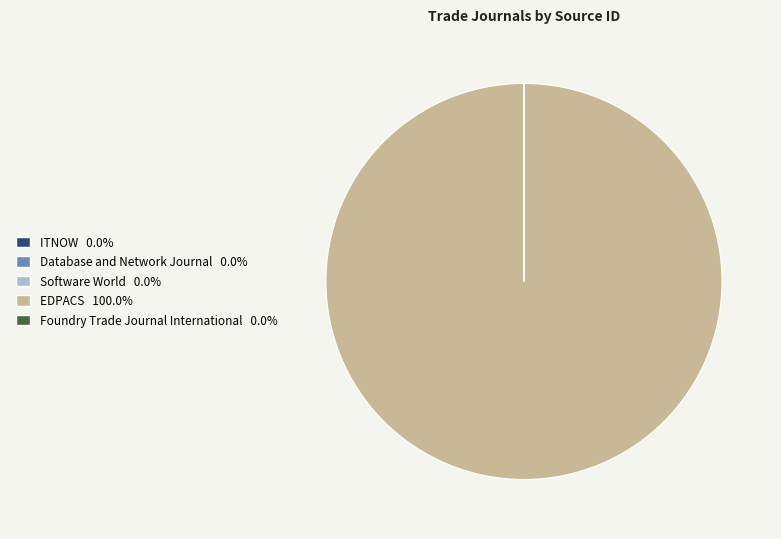

Is there any slice that represents more than half of the pie?

Yes